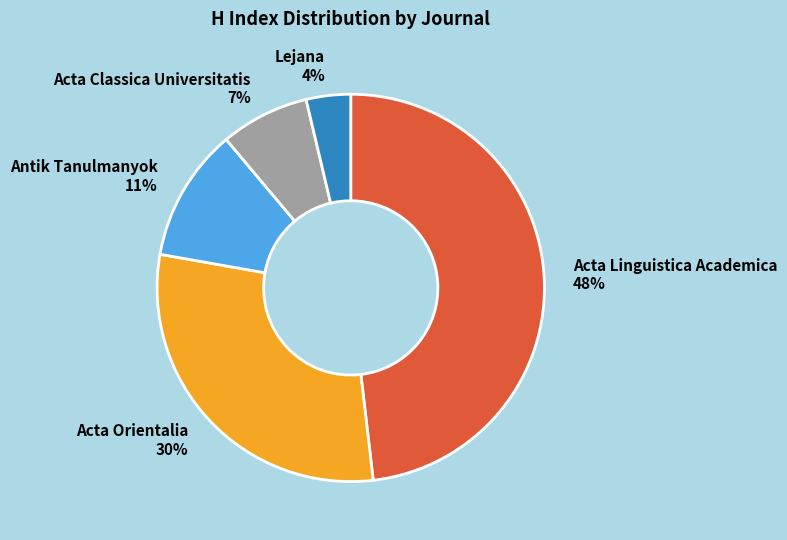

Which has a higher value, Antik Tanulmanyok or Lejana?

Antik Tanulmanyok